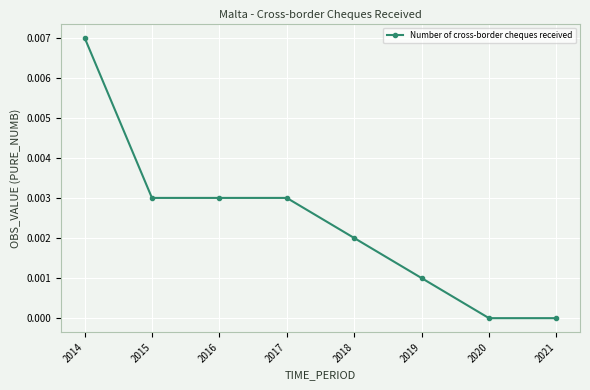

True or false: the data shows 0.0 at 2015.

True